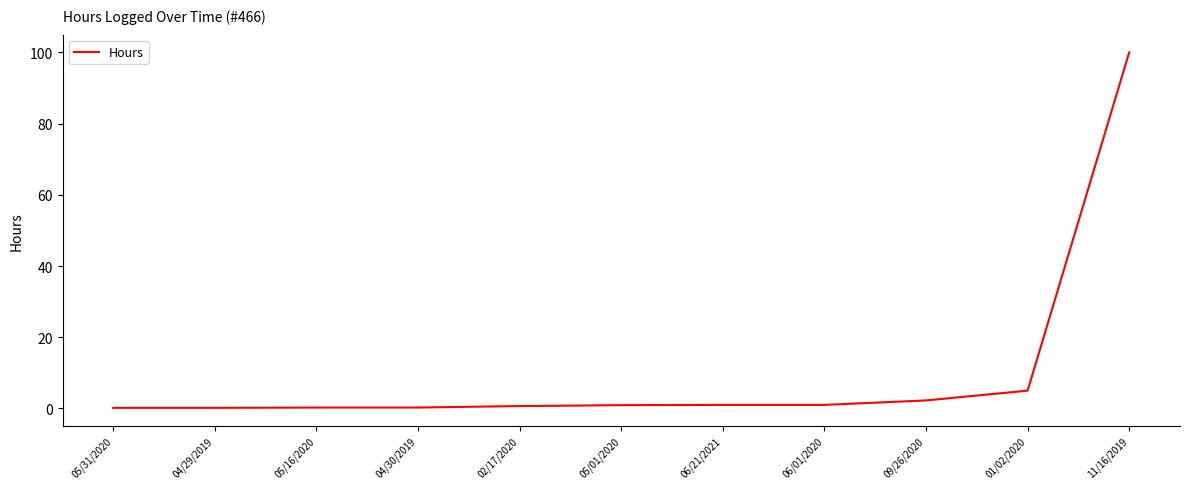

Is this an area chart (filled region under the line)?

No